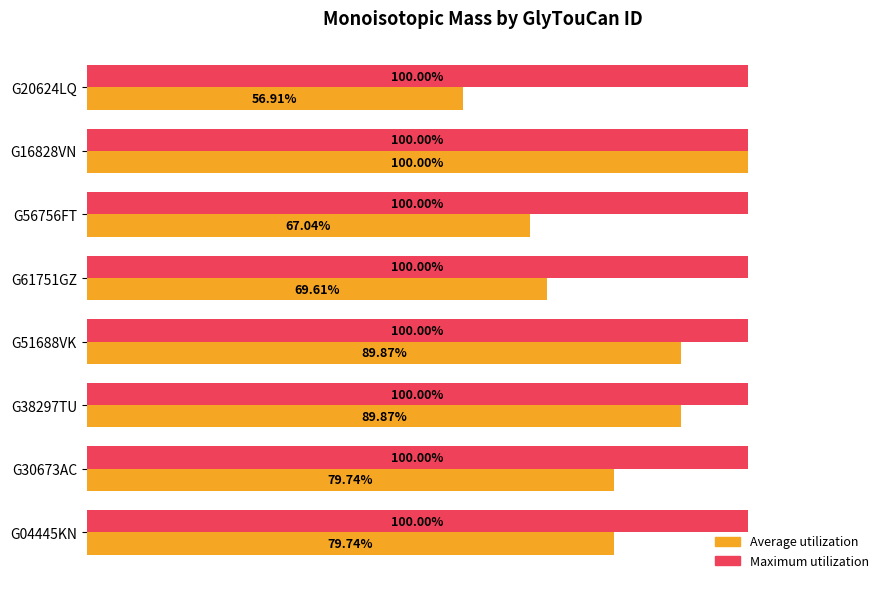

List the series in order of their overall mean, lowest first.

Average utilization, Maximum utilization